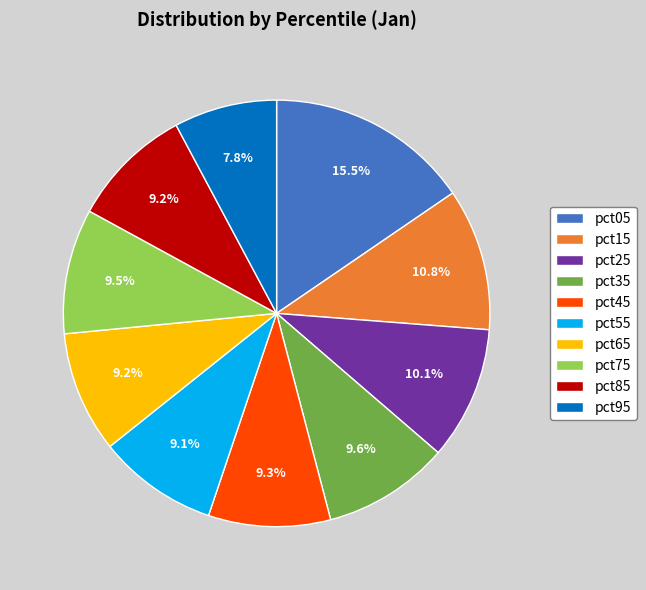

Is the sum of pct65 and pct05 greater than half?

No